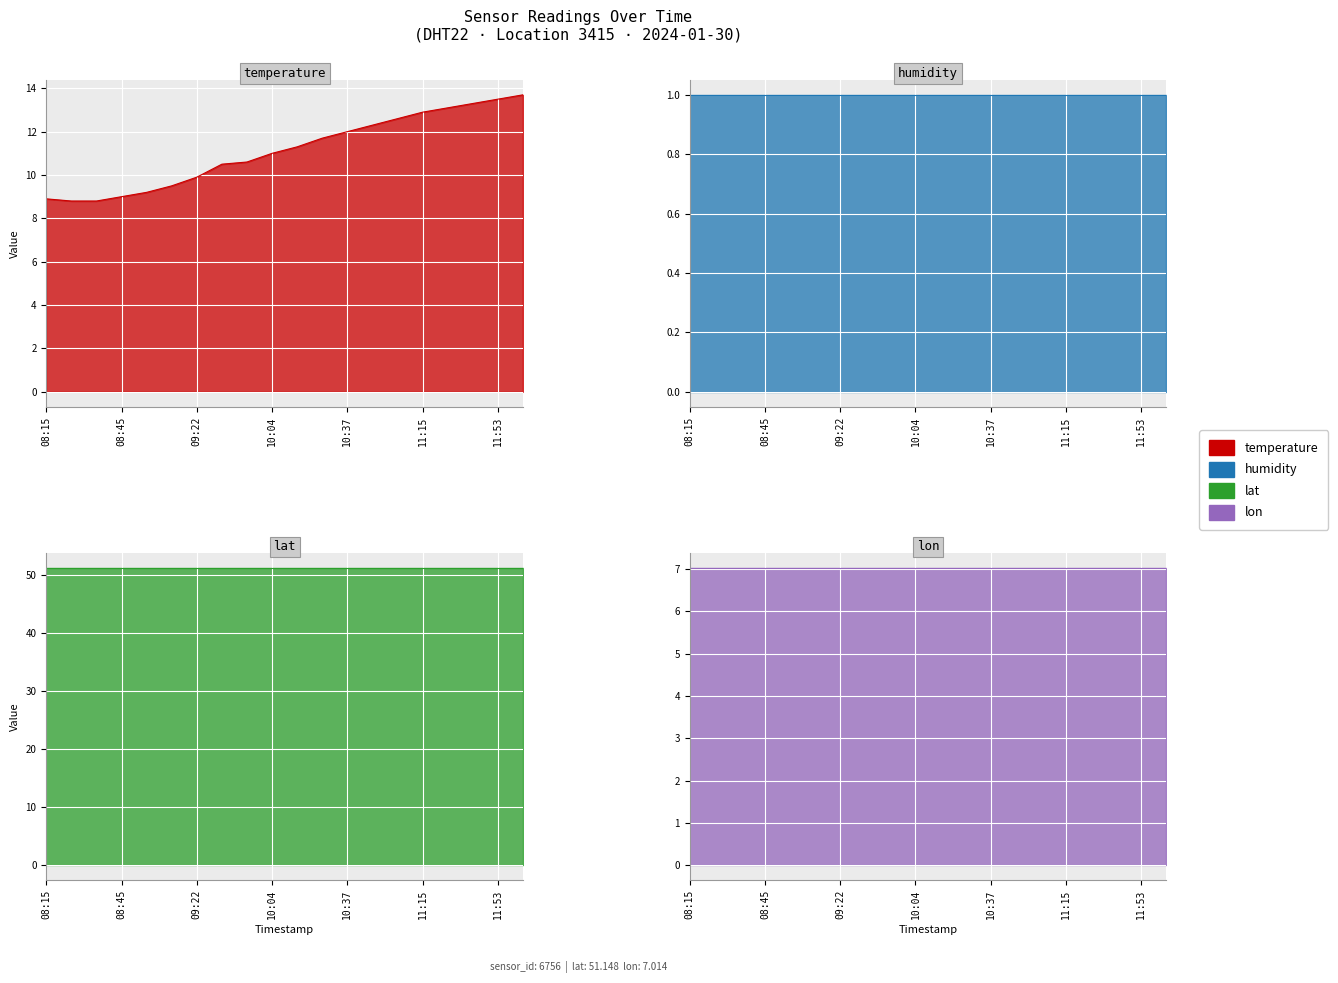

What is the lowest value of the lat series?

51.1